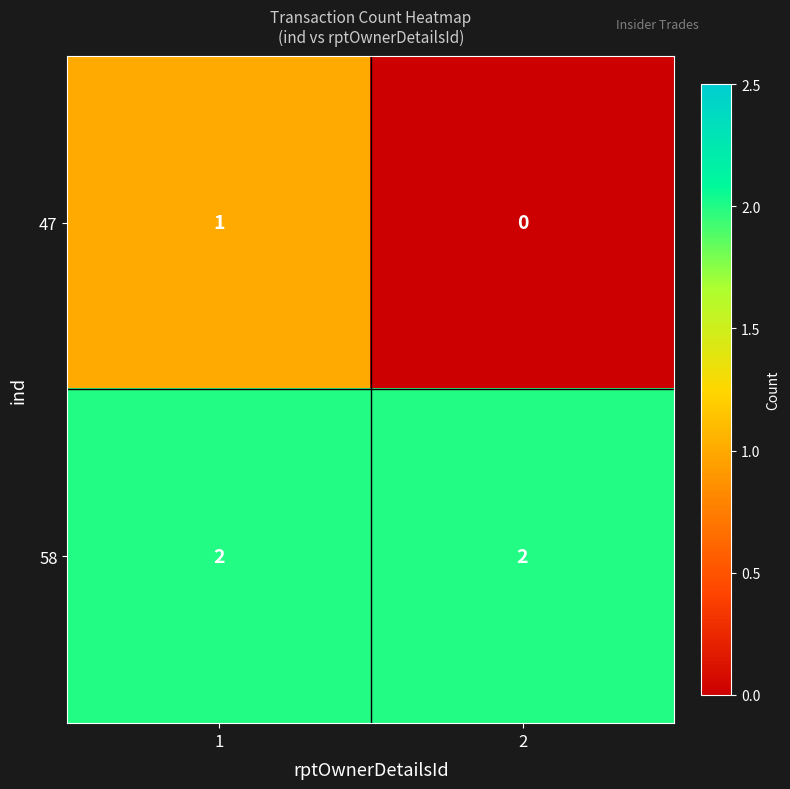

Between 1 and 2, which series saw the biggest shift?

47